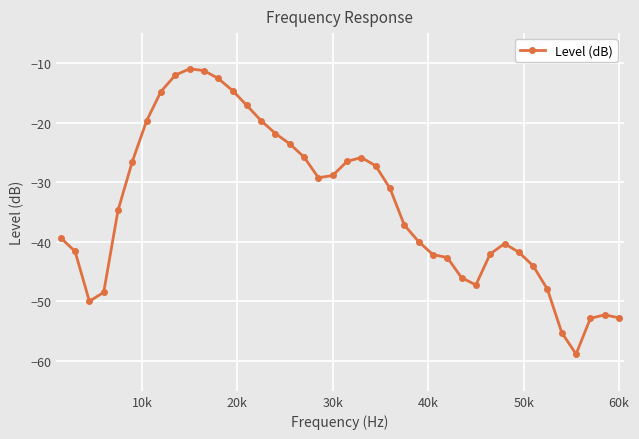

How many categories are shown in the chart?

40